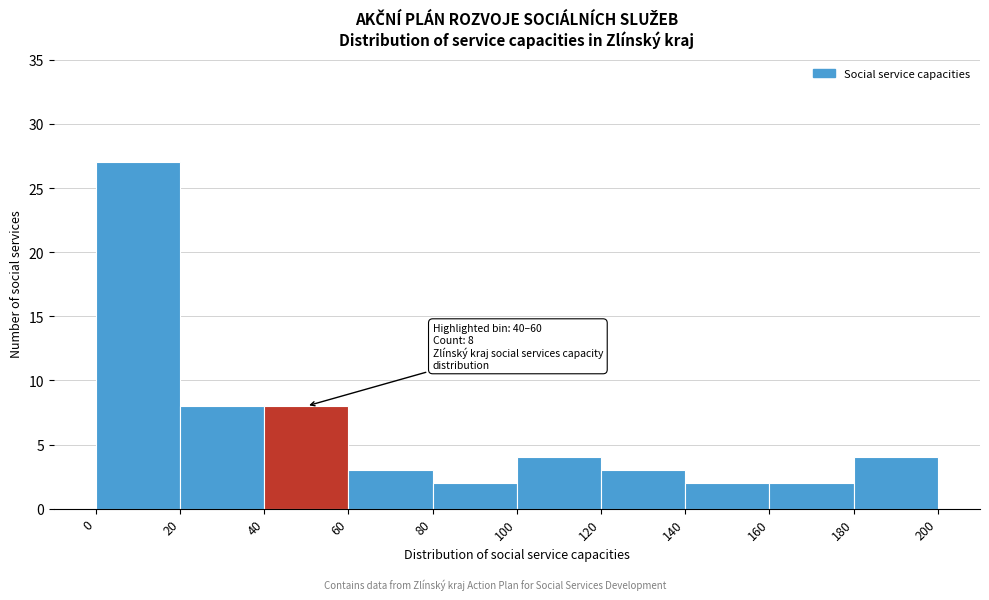

Over which range of the x-axis is the bar tallest?

0 to 20